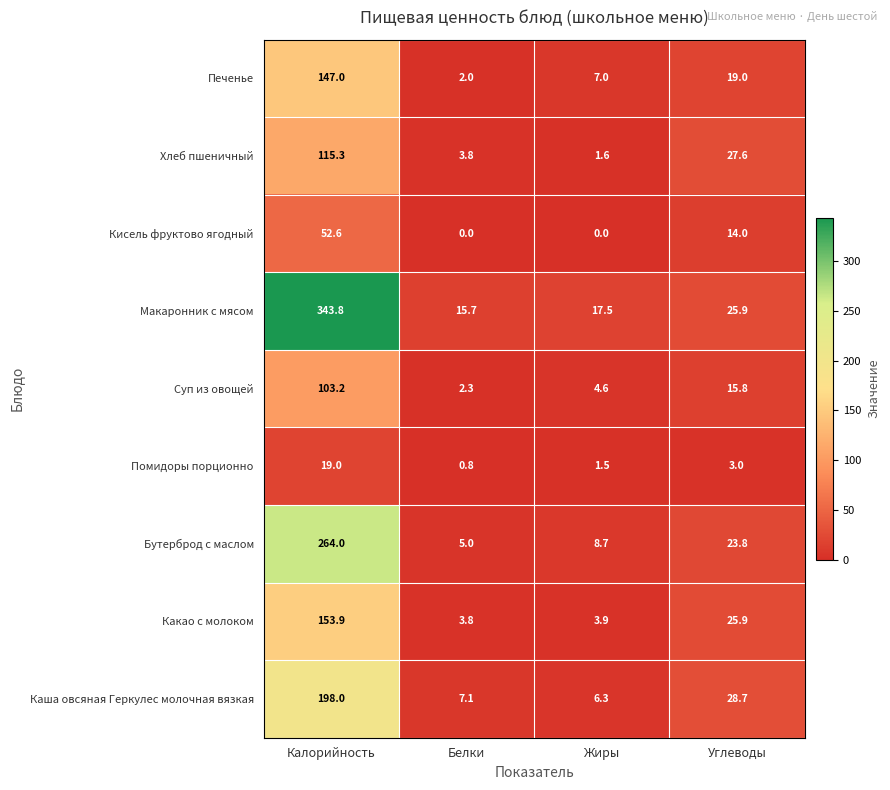

What is the greatest value displayed?

343.8